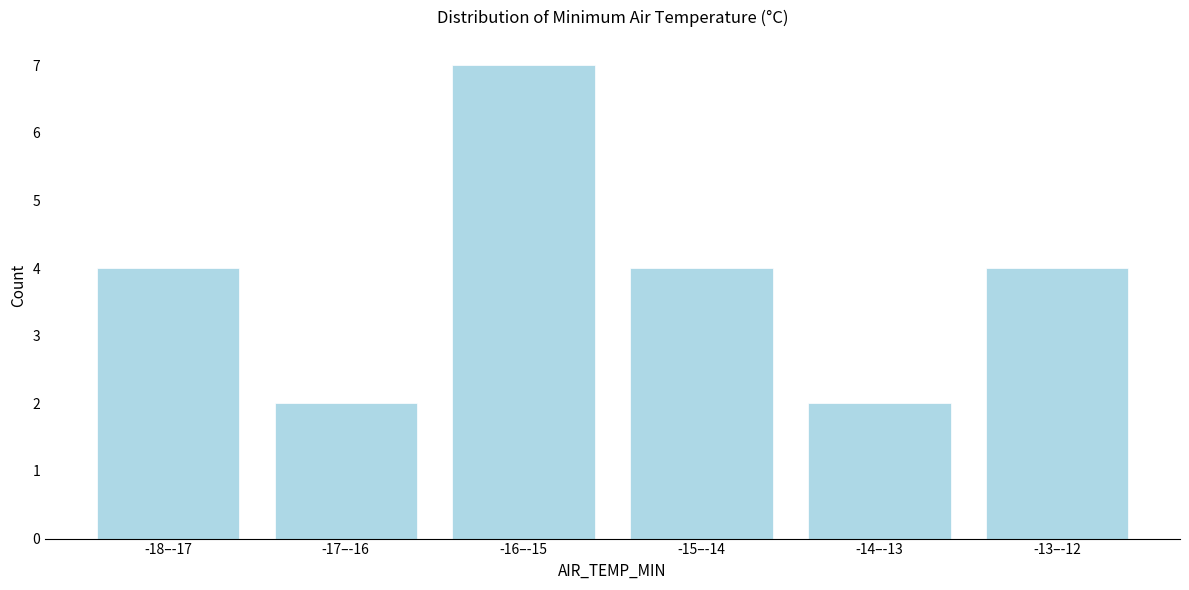

Reading left to right, list all the values displayed in this chart.

-18–-17=4	-17–-16=2	-16–-15=7	-15–-14=4	-14–-13=2	-13–-12=4